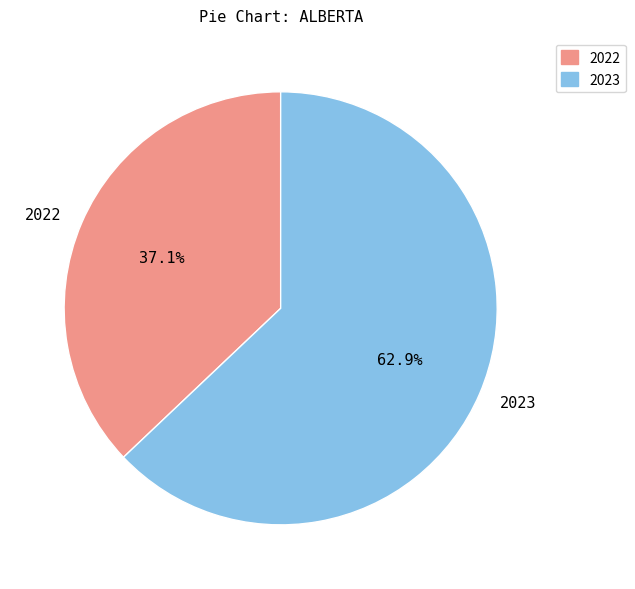

Which slice represents more than half of the pie?

2023